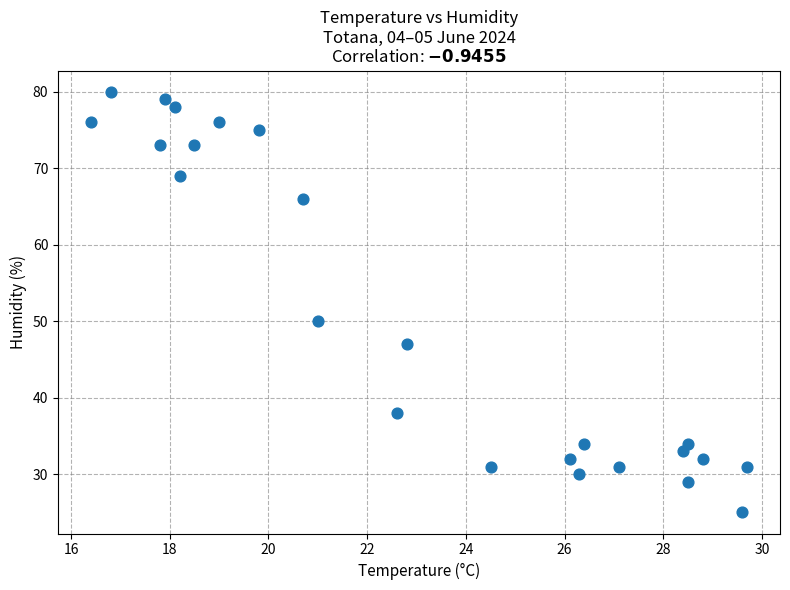

What Y value in the scatter plot is closest to 52?

50